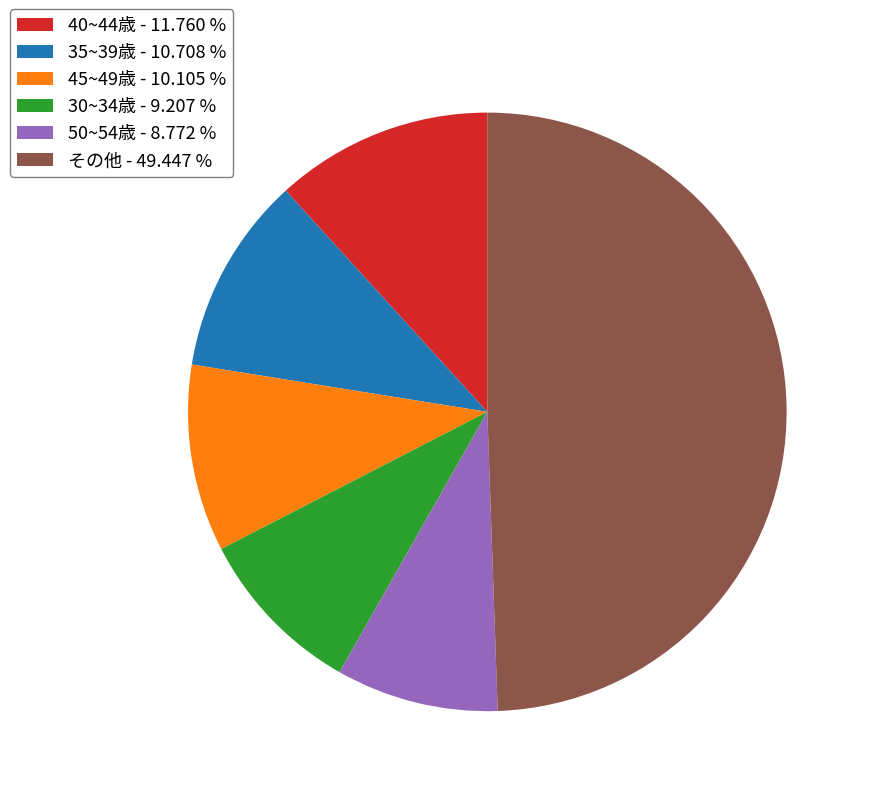

Which category has the biggest portion of the pie?

その他 - 49.447 %